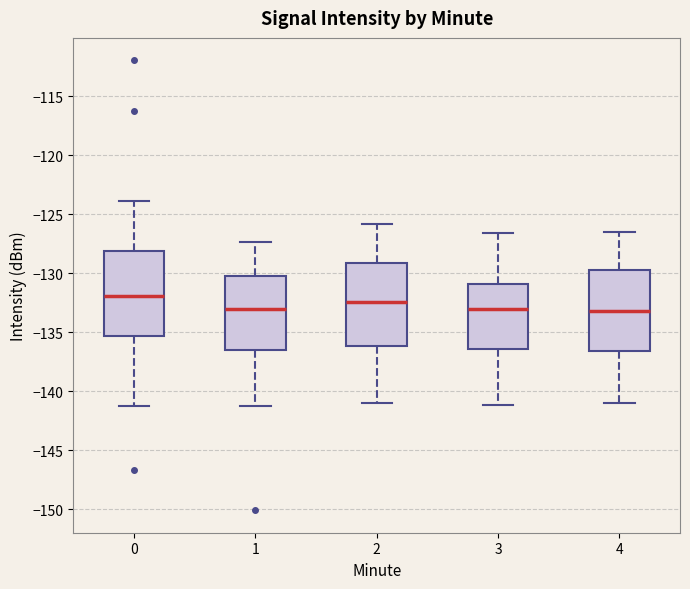

Reading left to right, read every box against the y-axis: the position of its median line, the range the box covers, and the ends of its whiskers. The values are not printed on the chart, so give them approximately, as read against the axis.

0: median -132.0, box -135.5 to -128.0, whiskers -141.0 to -124.0
1: median -133.0, box -136.5 to -130.5, whiskers -141.0 to -127.5
2: median -132.5, box -136.0 to -129.0, whiskers -141.0 to -126.0
3: median -133.0, box -136.5 to -131.0, whiskers -141.0 to -126.5
4: median -133.0, box -136.5 to -129.5, whiskers -141.0 to -126.5